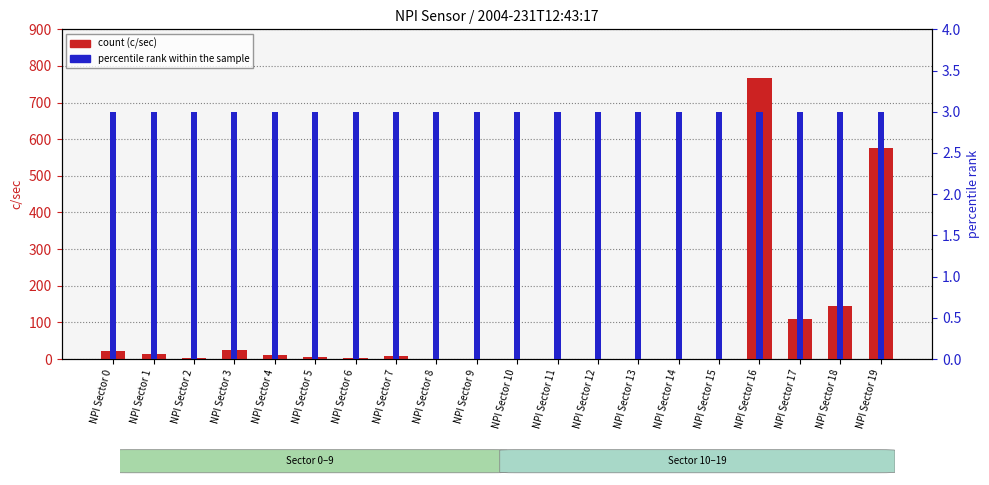

What are all the series names shown in the legend?

count (c/sec), percentile rank within the sample